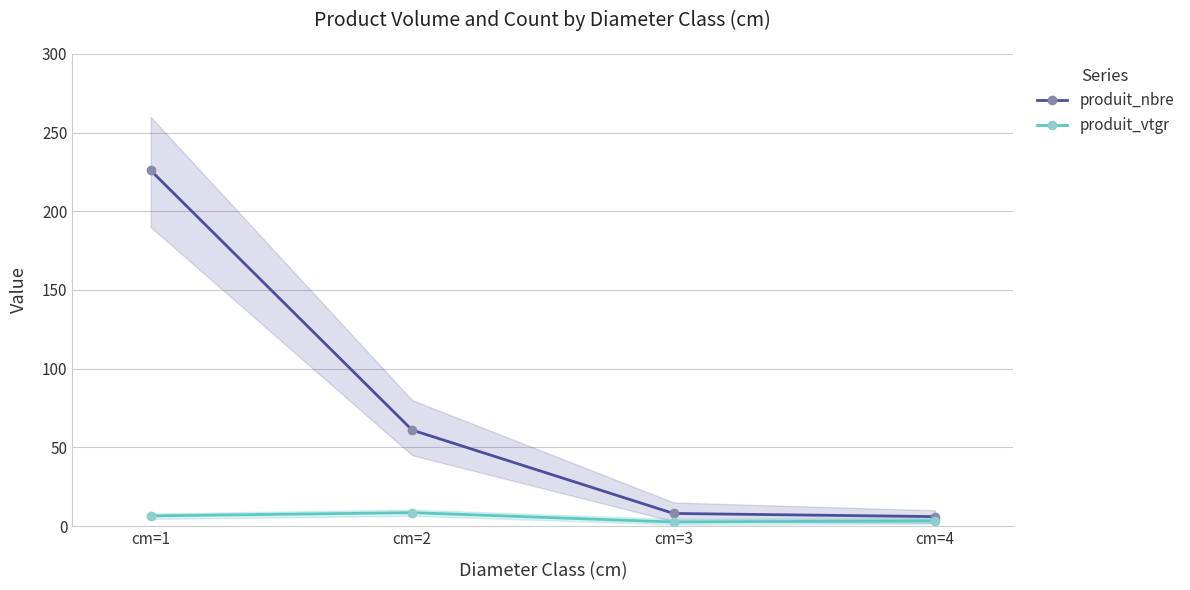

What is the difference between the second highest and minimum values in the produit_nbre series?

55.0